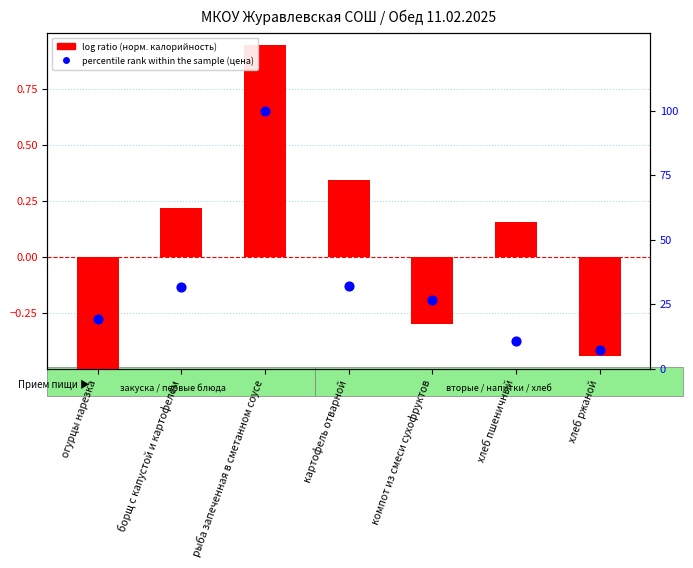

What are all the series names shown in the legend?

log ratio, percentile rank within the sample